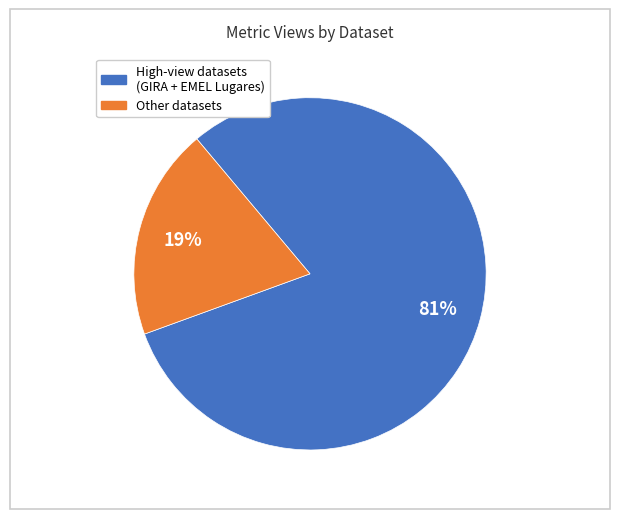

Does any single category account for the majority?

Yes